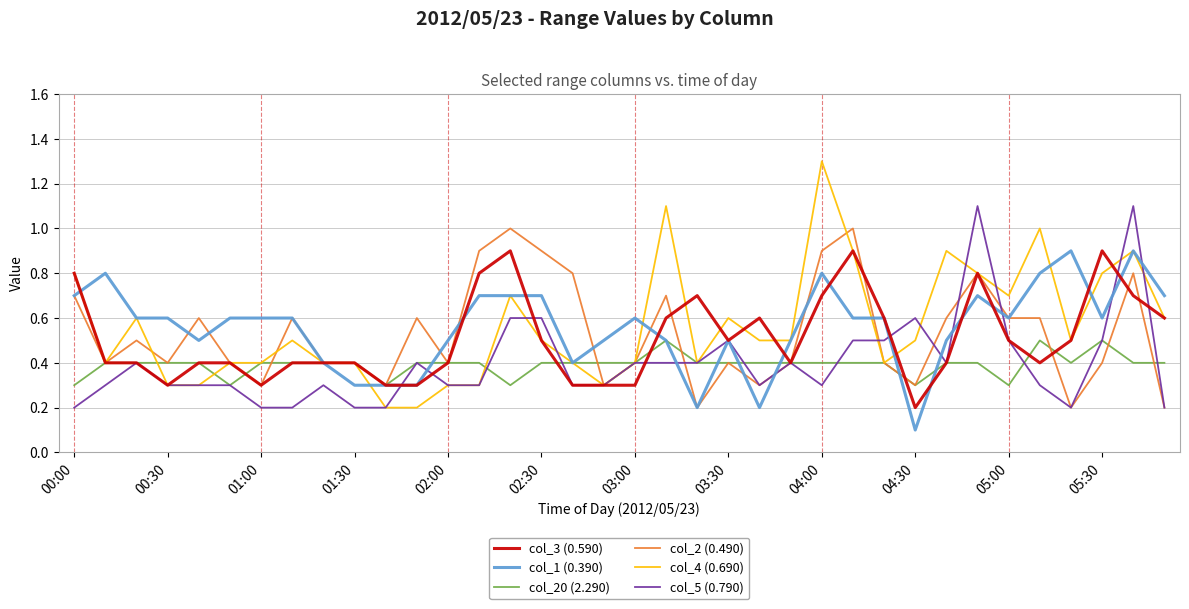

What is the maximum value shown in the chart?

1.3